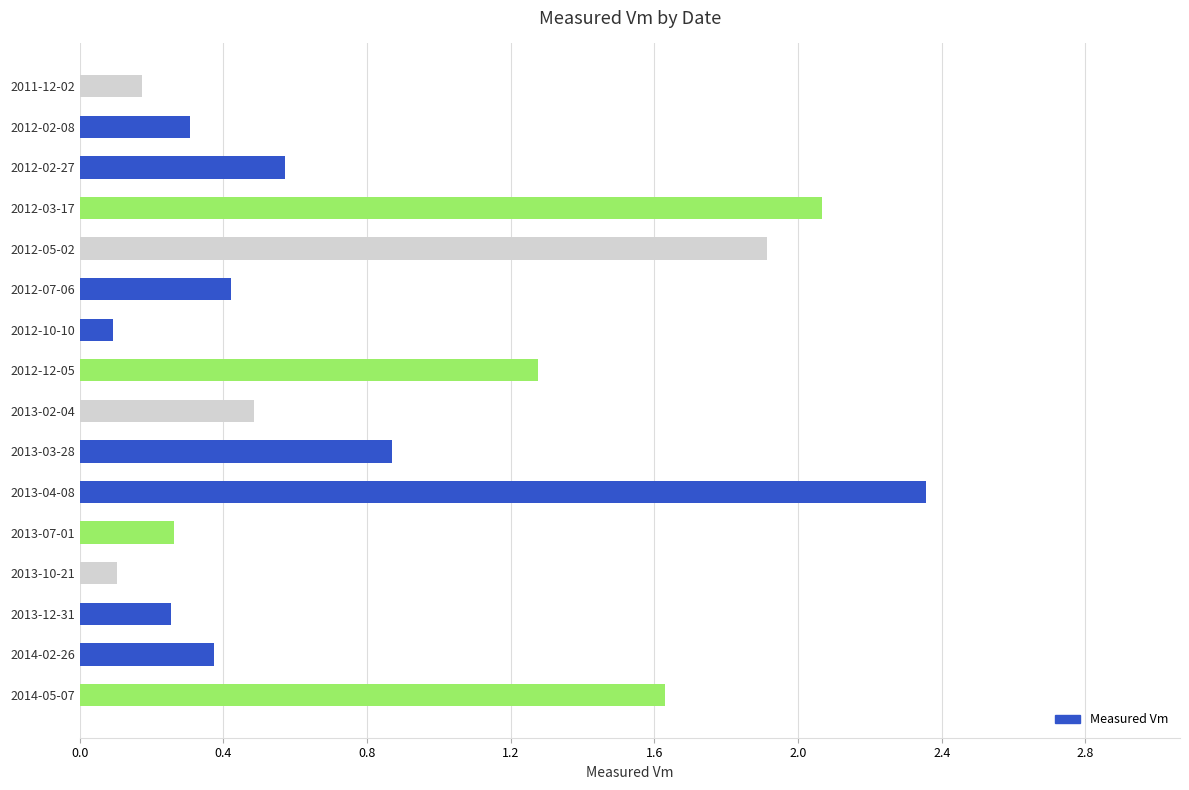

Which has a higher value, 2012-12-05 or 2014-05-07?

2014-05-07